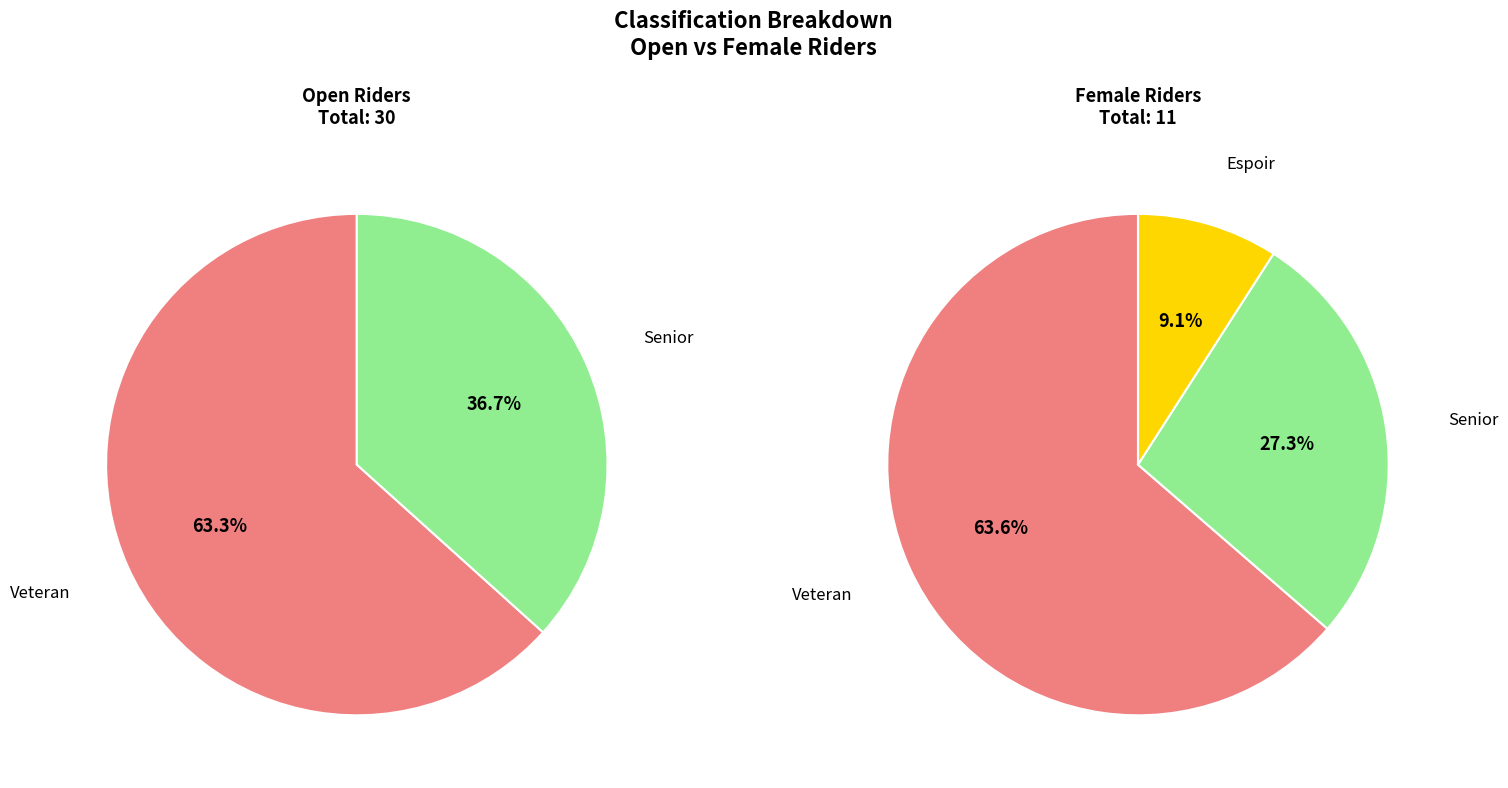

To the nearest percent, what is the combined percentage of Open and Female?

100%